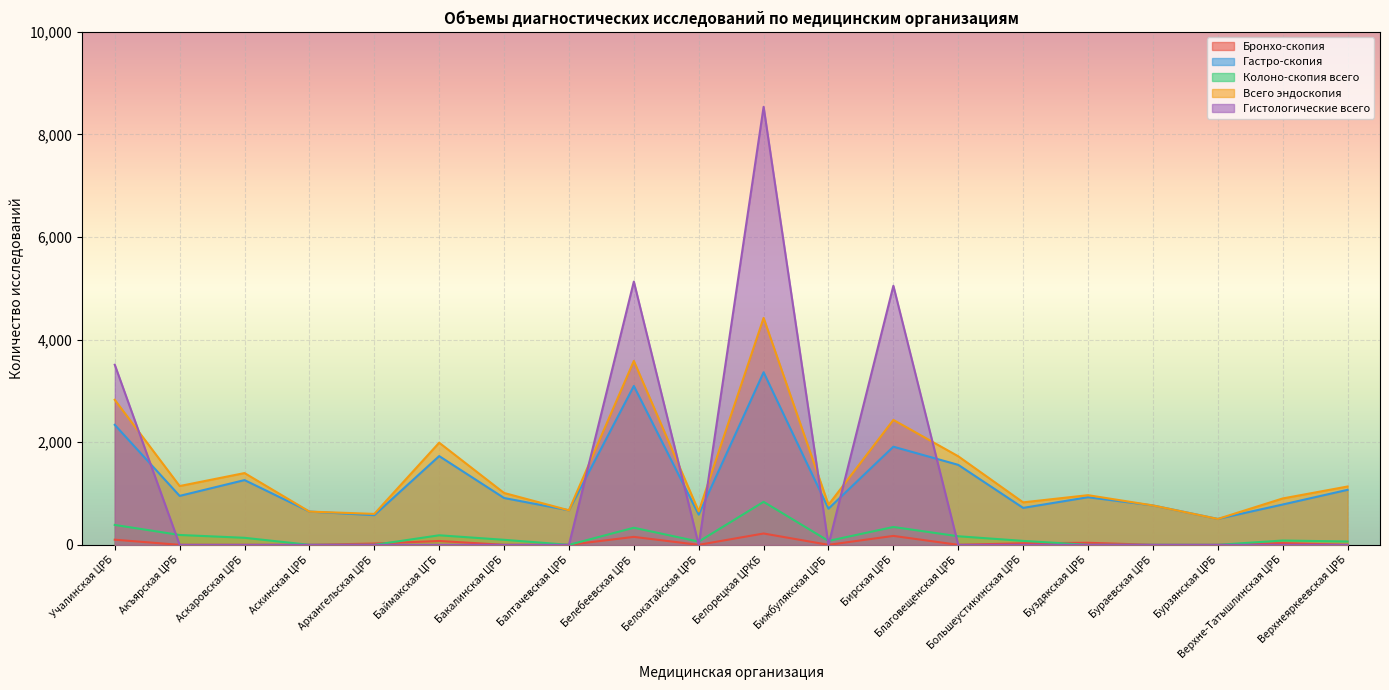

Does the chart display data point markers on the line(s)?

No